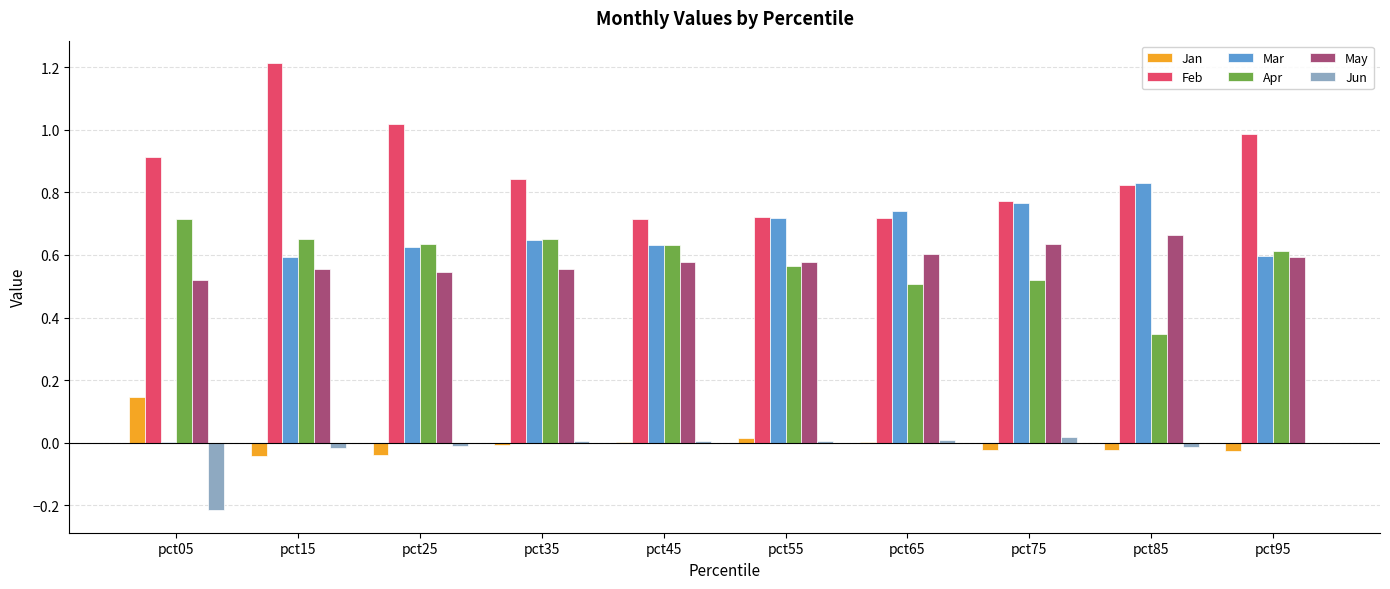

Which series changed the most between pct15 and pct85?

Feb